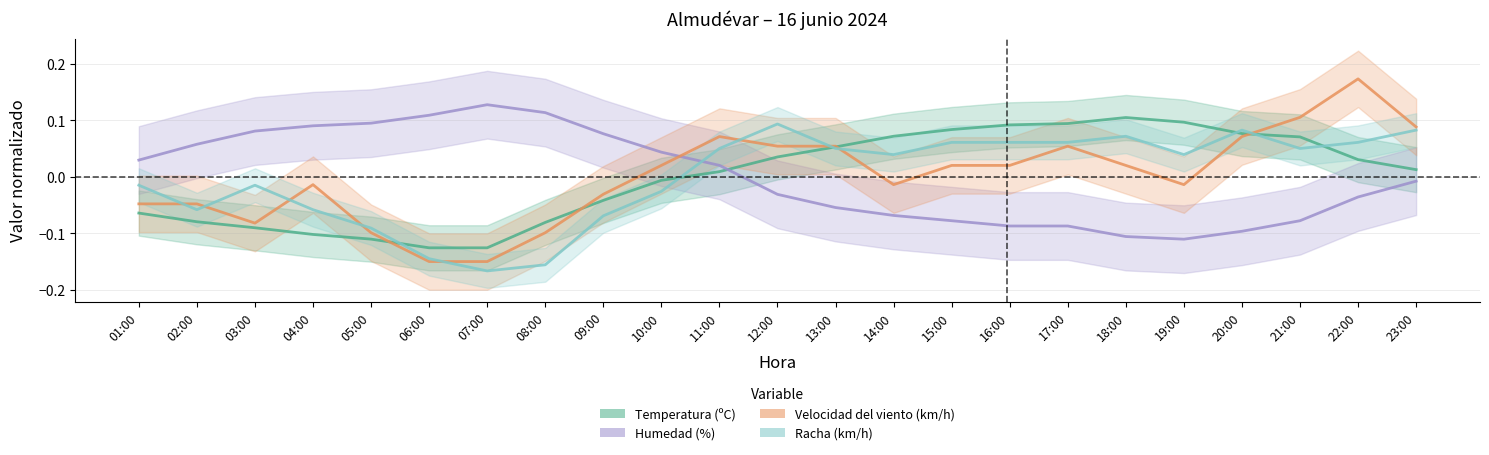

Between 02:00 and 21:00, which is larger?

21:00